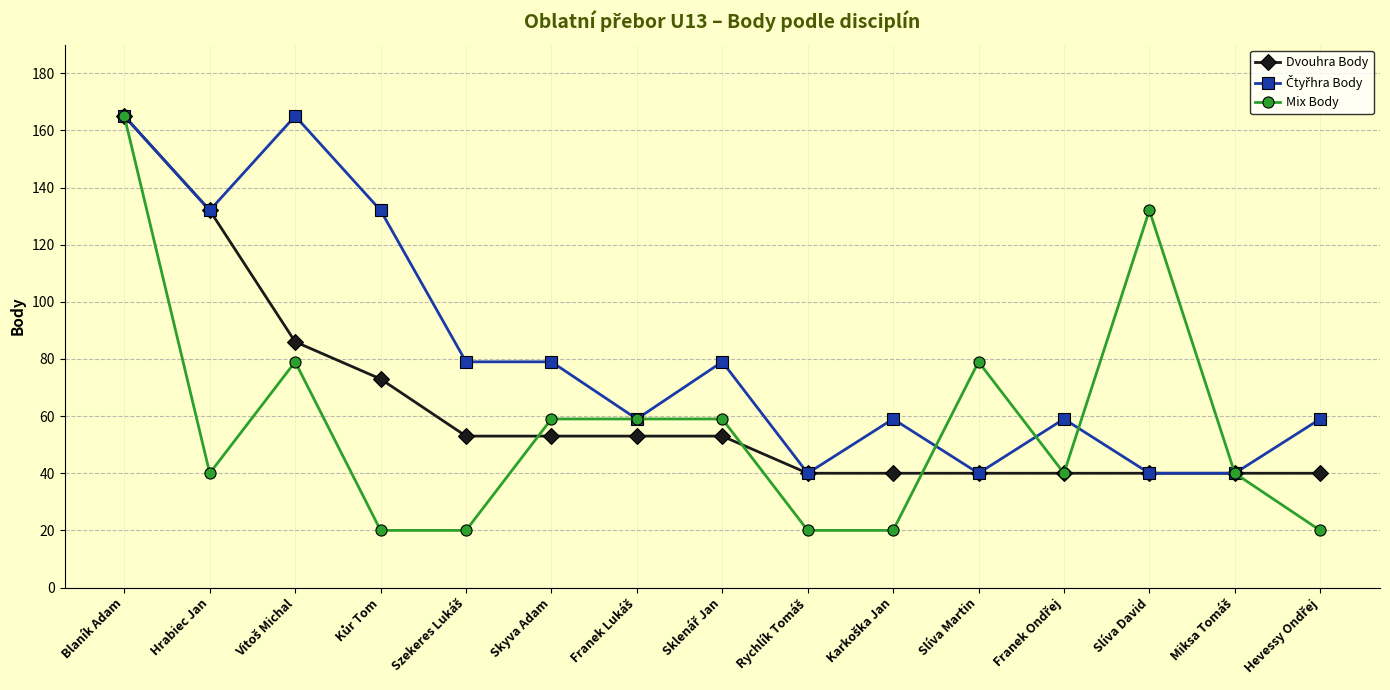

What is the label of the 15th point from the right?

Blaník Adam